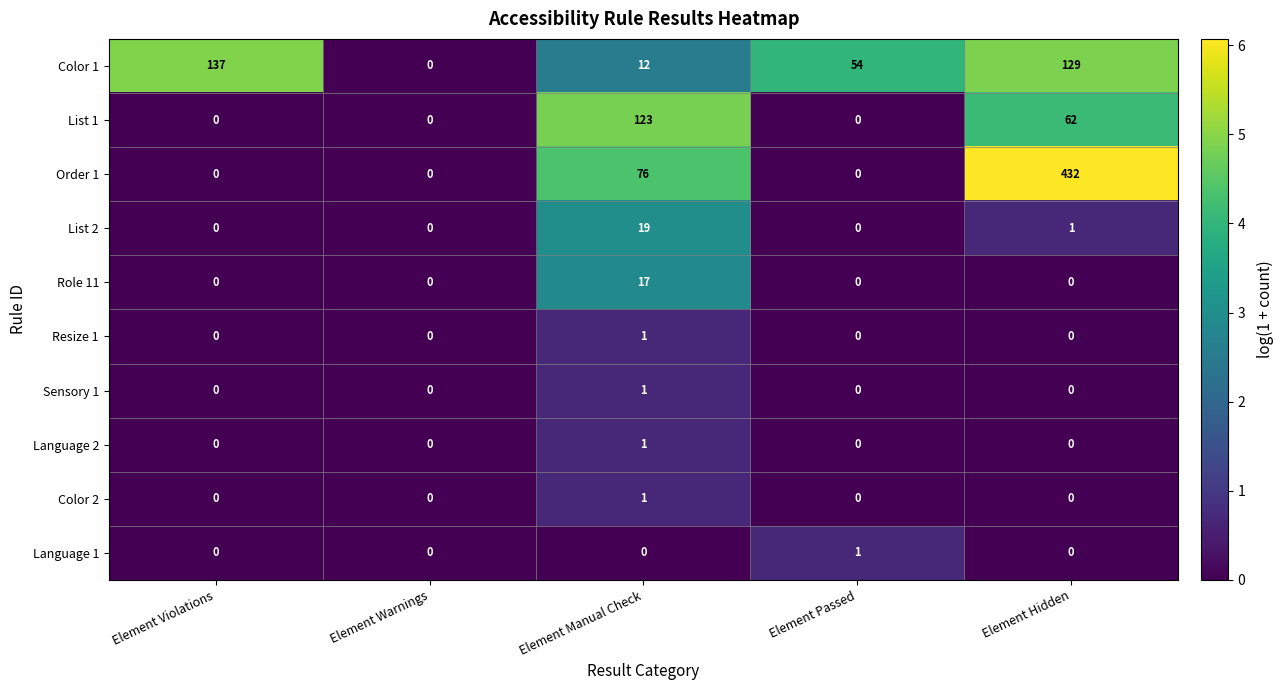

What is the average value of the List 1 series?

37